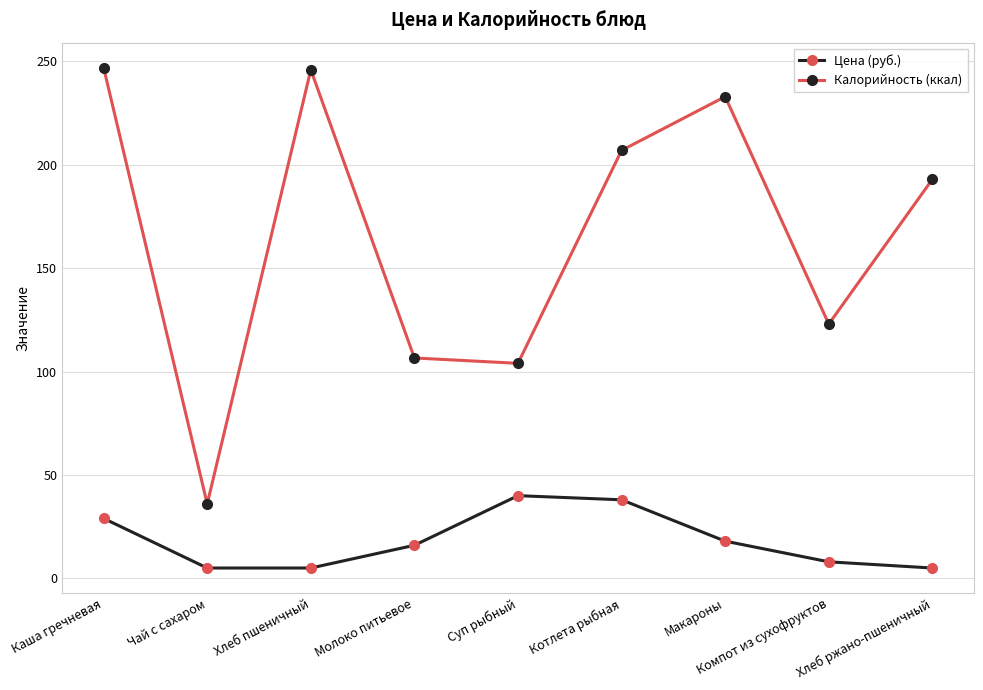

What position from the right is Каша гречневая?

9